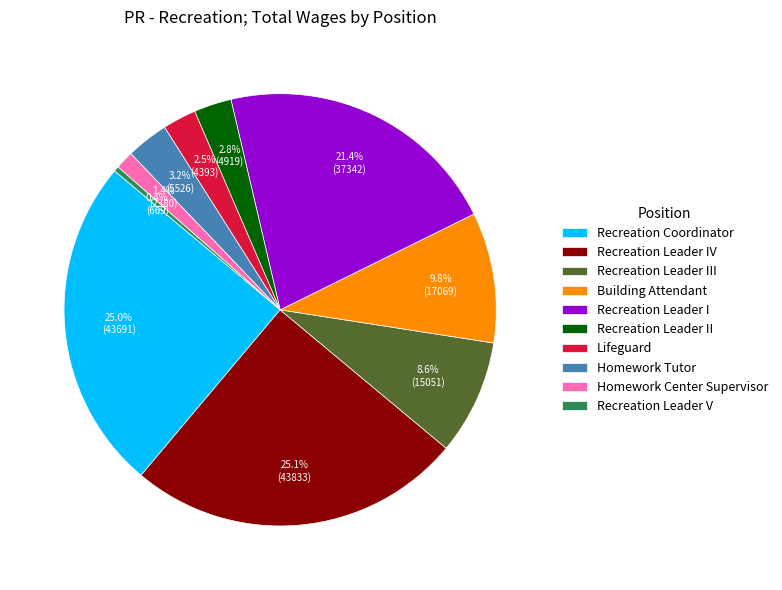

Does Recreation Leader V account for over 50% of the chart?

No